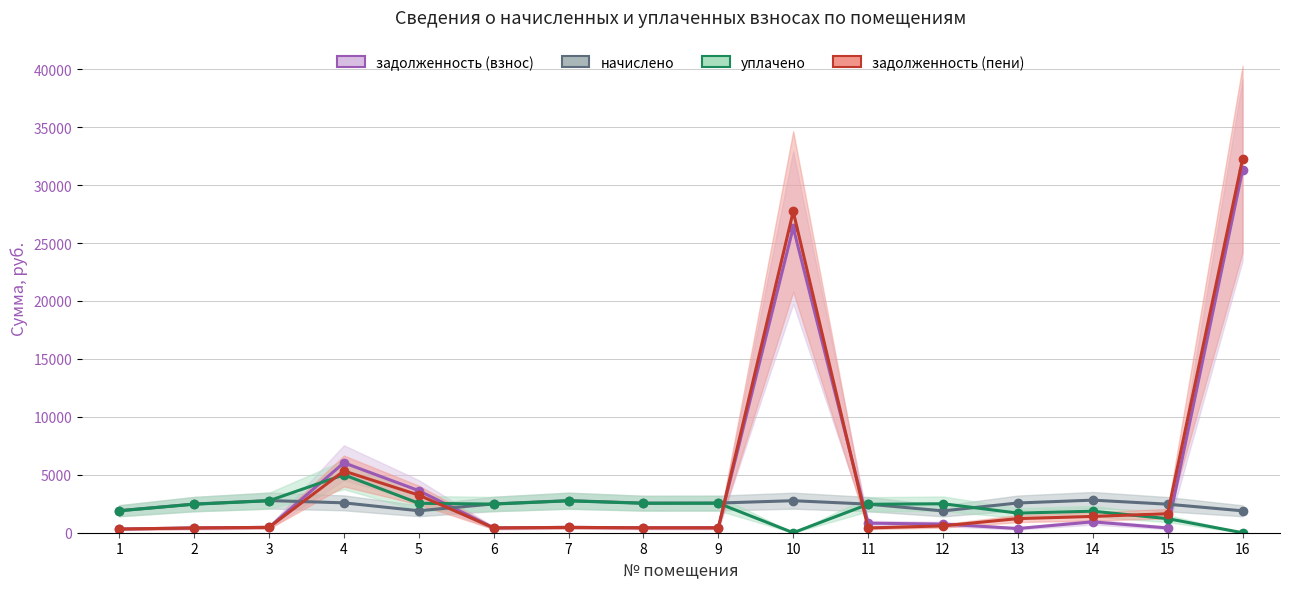

At which label does начислено first exceed 2554?

3